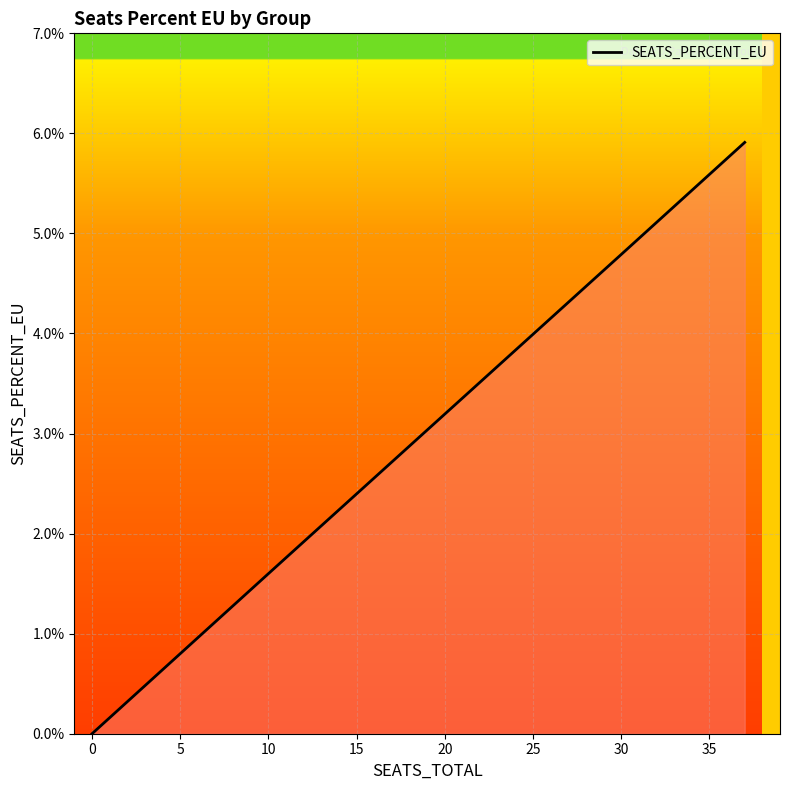

How many series are shown in this chart?

1